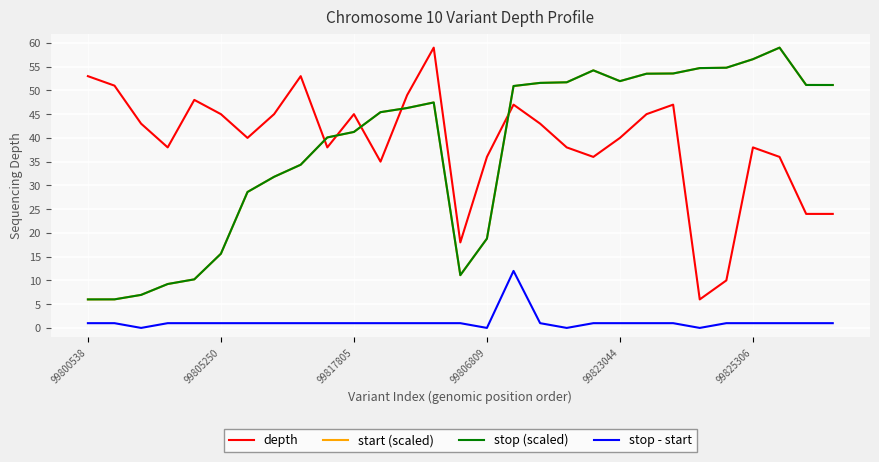

True or false: depth and stop - start cross at least once.

False